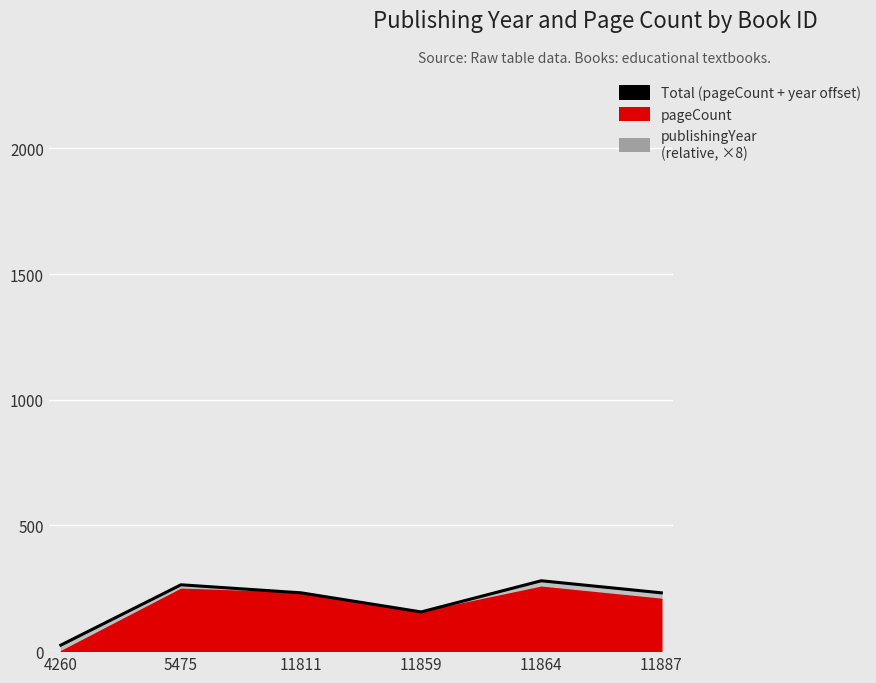

How many points are higher than both their immediate neighbors (excluding endpoints)?

2